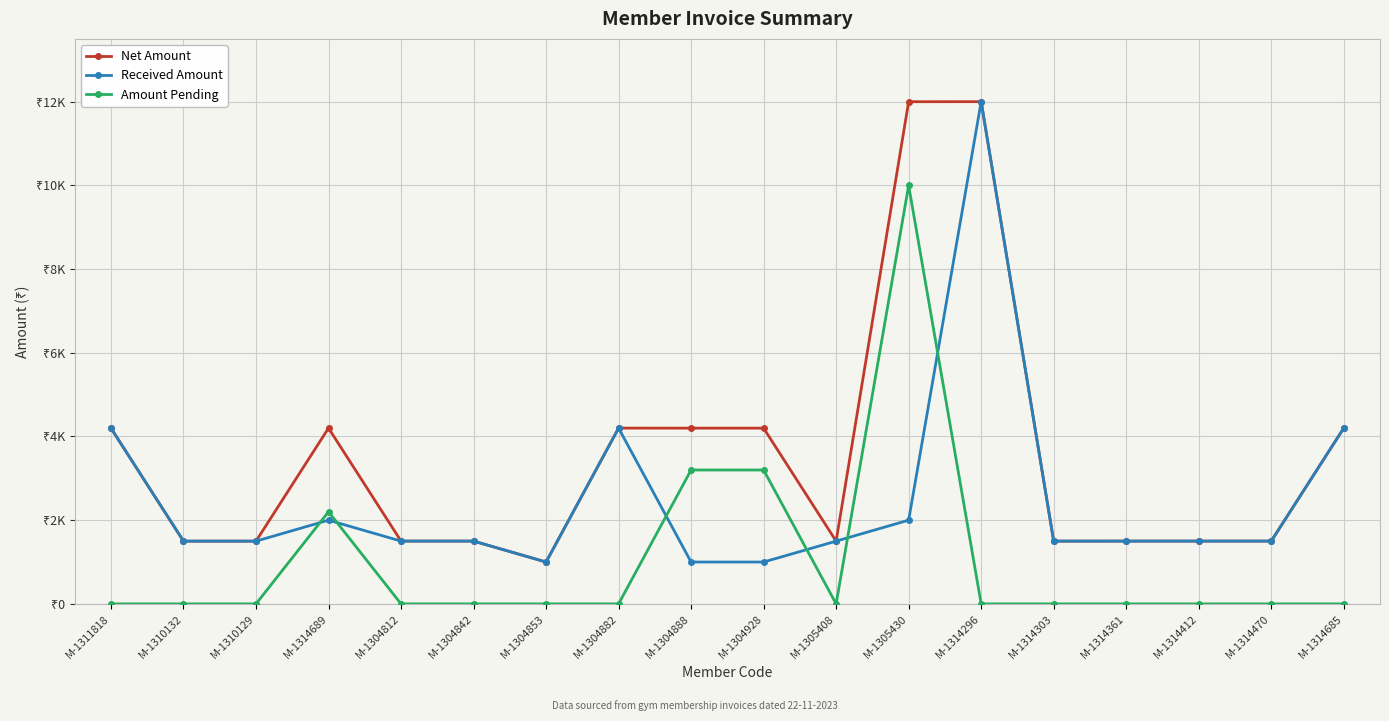

Does the chart have visible grid lines?

Yes